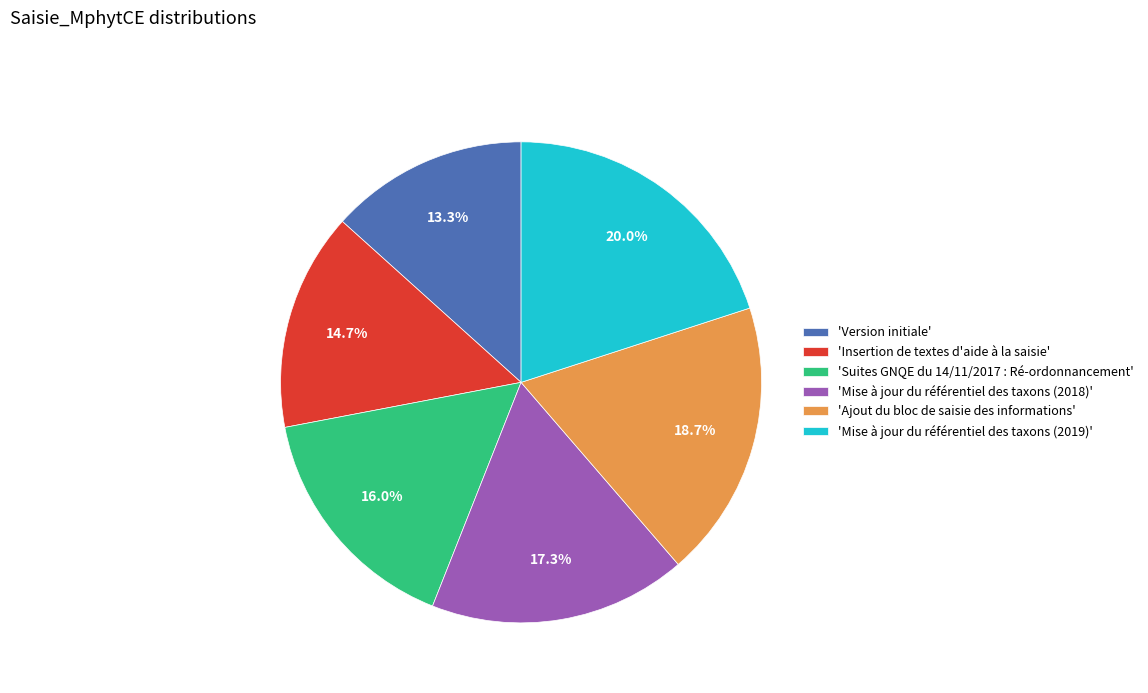

Is there any slice that represents more than half of the pie?

No